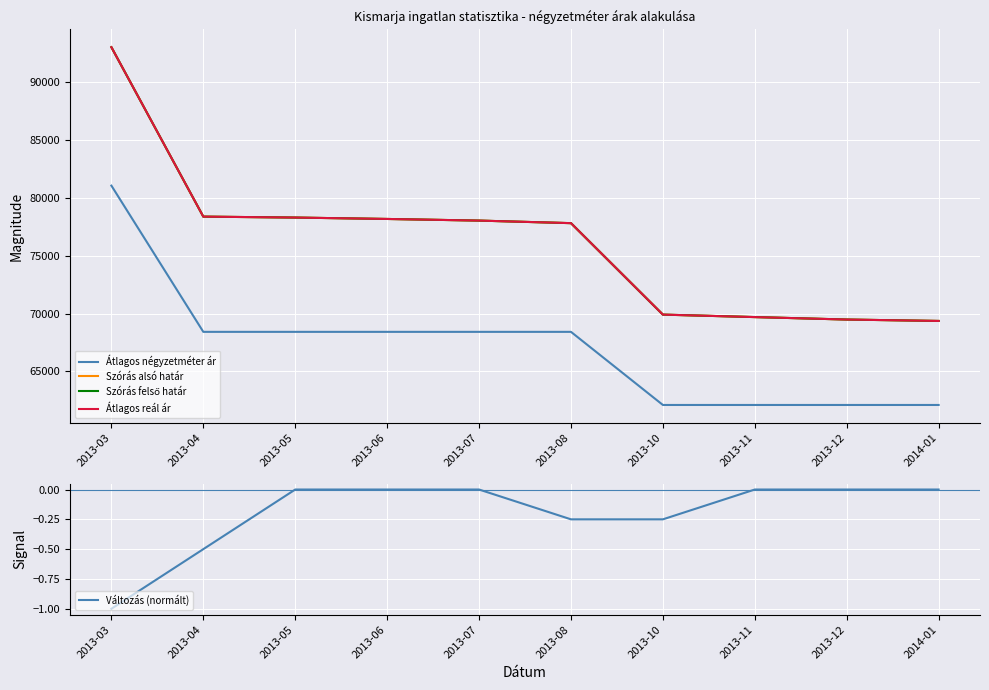

How many values in the Átlagos reál ár series exceed 78032?

4